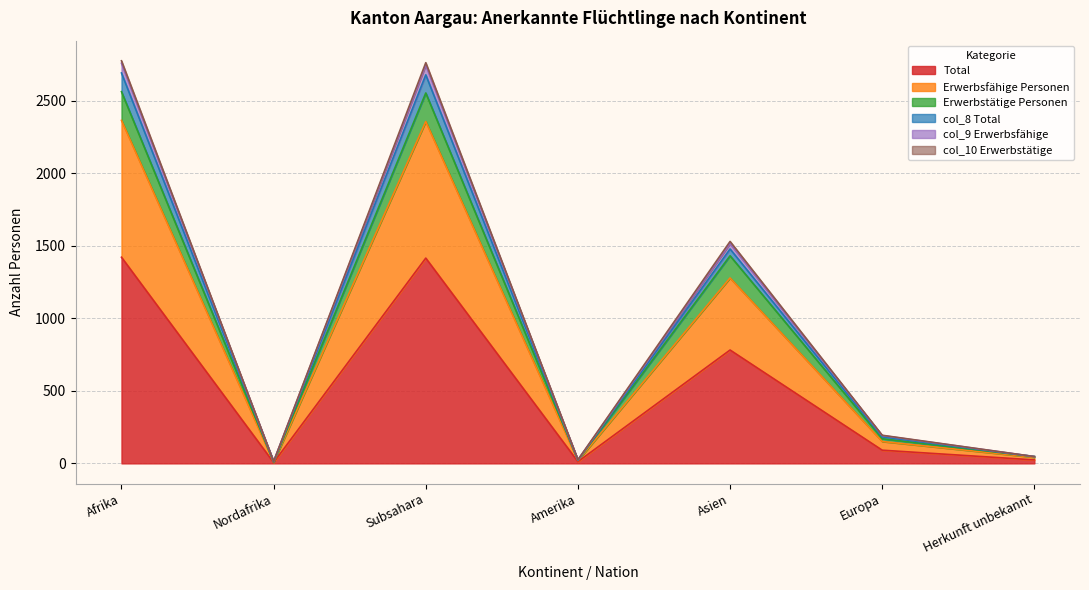

At which category does Erwerbsfähige Personen reach its first local peak?

Subsahara